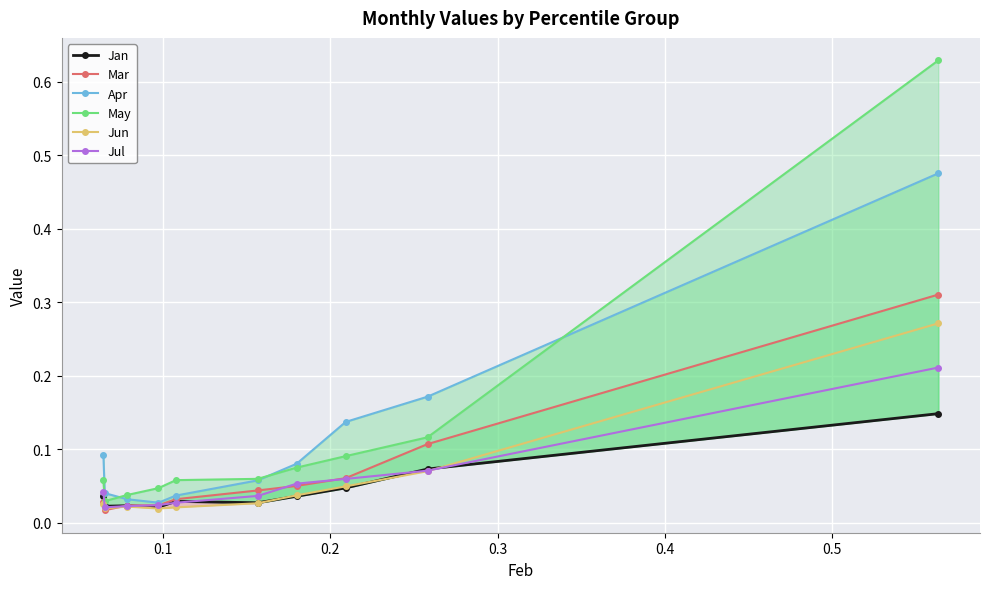

Rank the series by their maximum value, from lowest to highest.

Jan, Jul, Jun, Mar, Apr, May